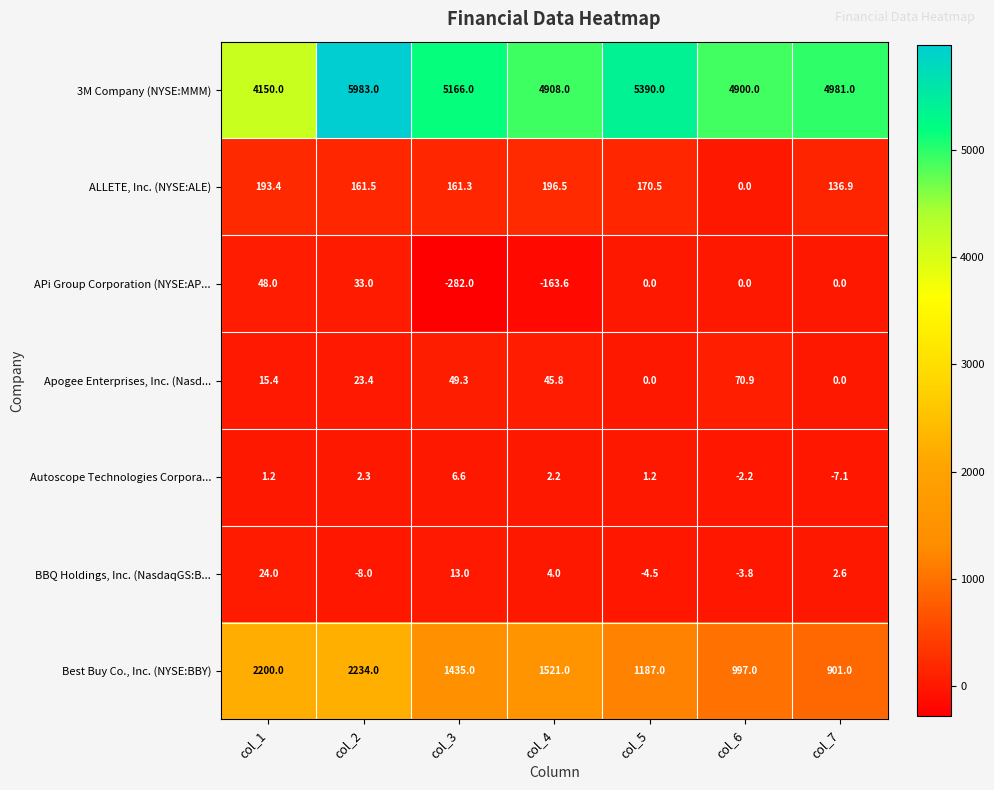

What is the difference between the Apogee Enterprises, Inc. (Nasd... values at col_1 and col_3?

33.9